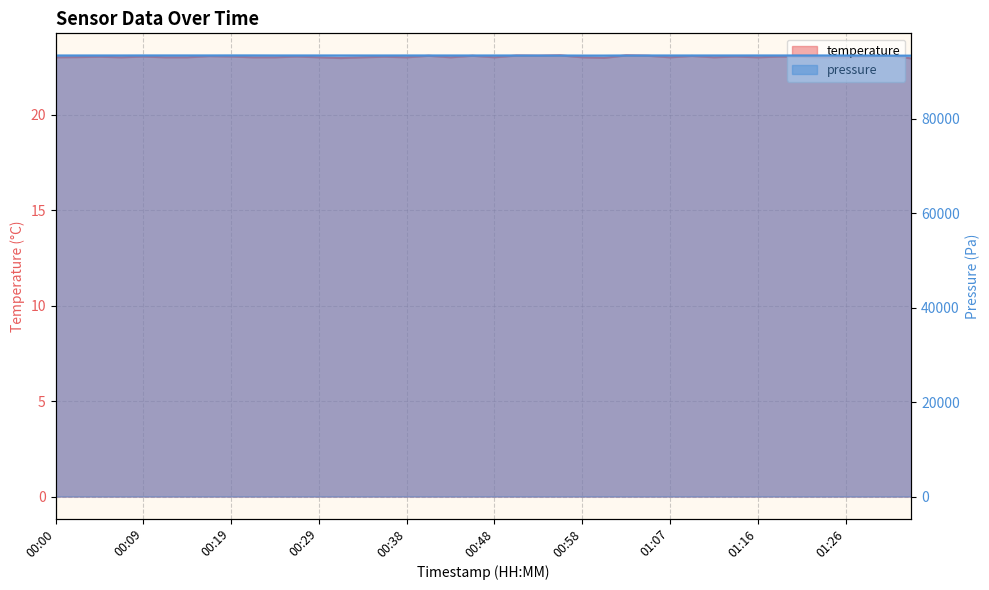

At which category does temperature reach its first local peak?

00:04